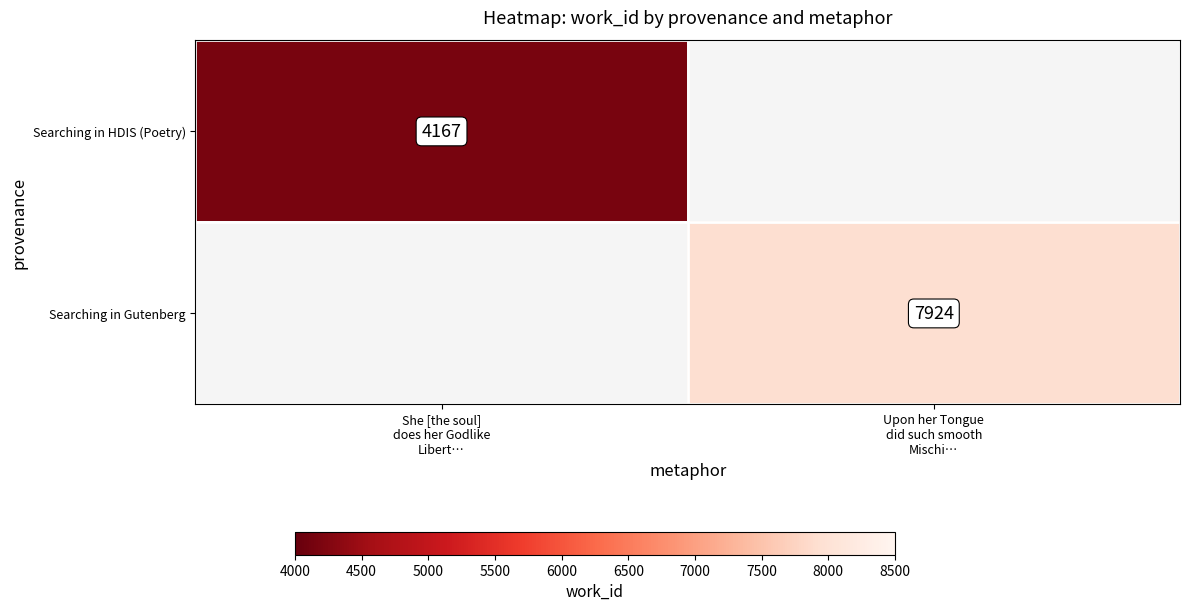

At which label does Searching in HDIS (Poetry) reach its minimum?

She [the soul] does her Godlike Libert…